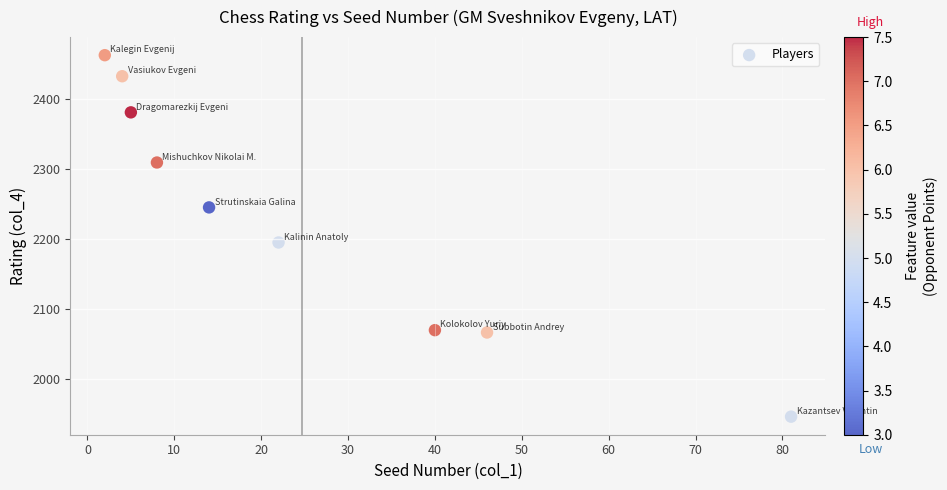

What is the range of X values (max minus min)?

79.0